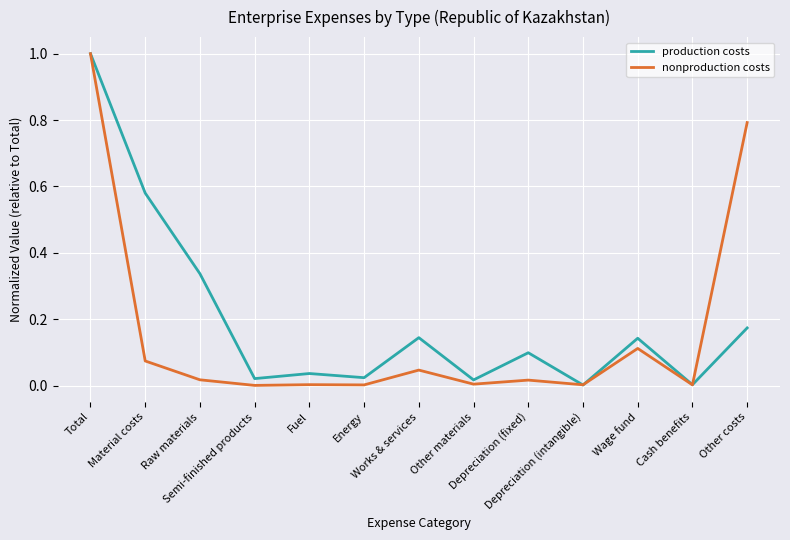

Between Raw materials and Energy, which series saw the biggest shift?

production costs